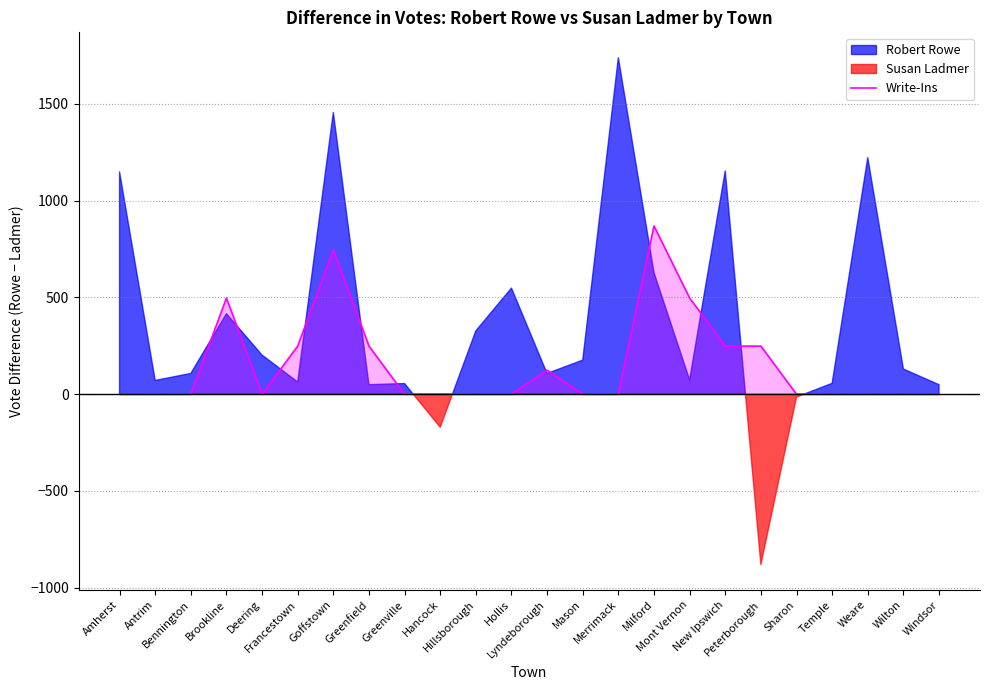

What value does the data have at Peterborough?

248.3